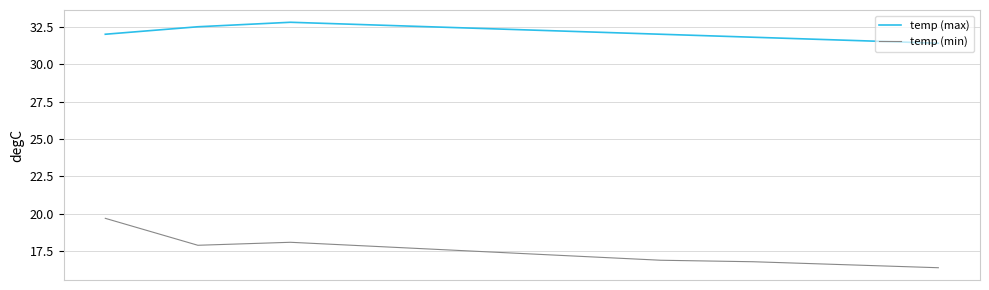

Rank the series by their average value, from highest to lowest.

temp (max), temp (min)